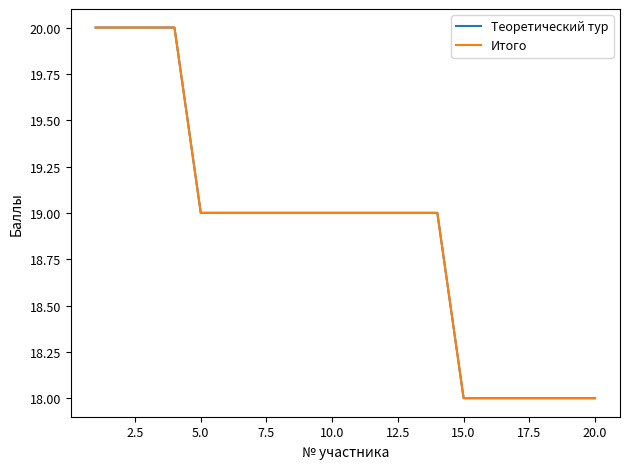

Is this an area chart (filled region under the line)?

No